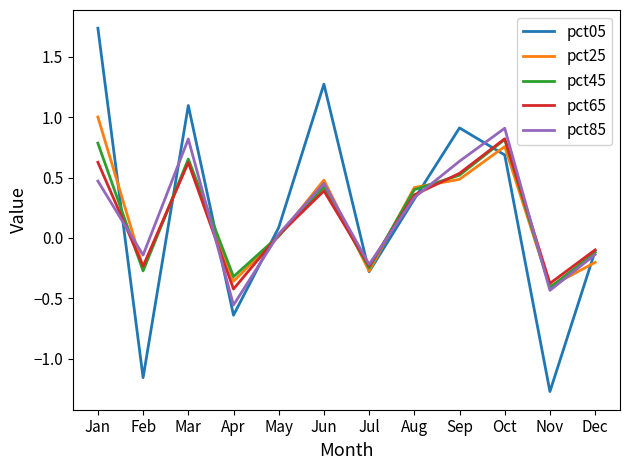

What is the average value of the pct85 series?

0.2